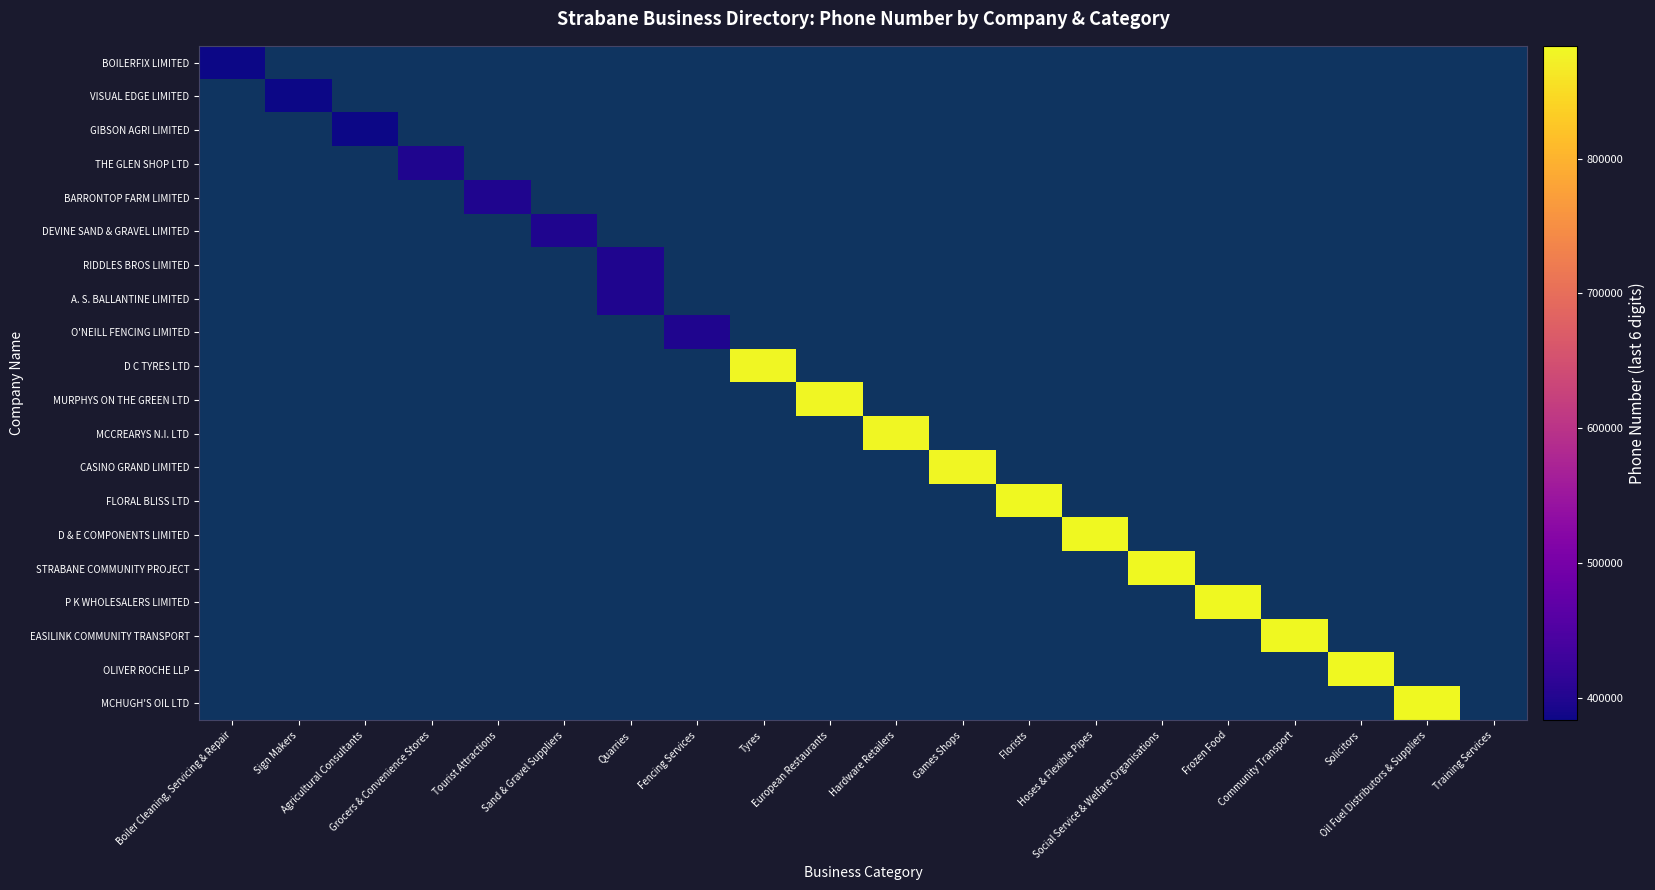

How many values in BARRONTOP FARM LIMITED are above zero?

1